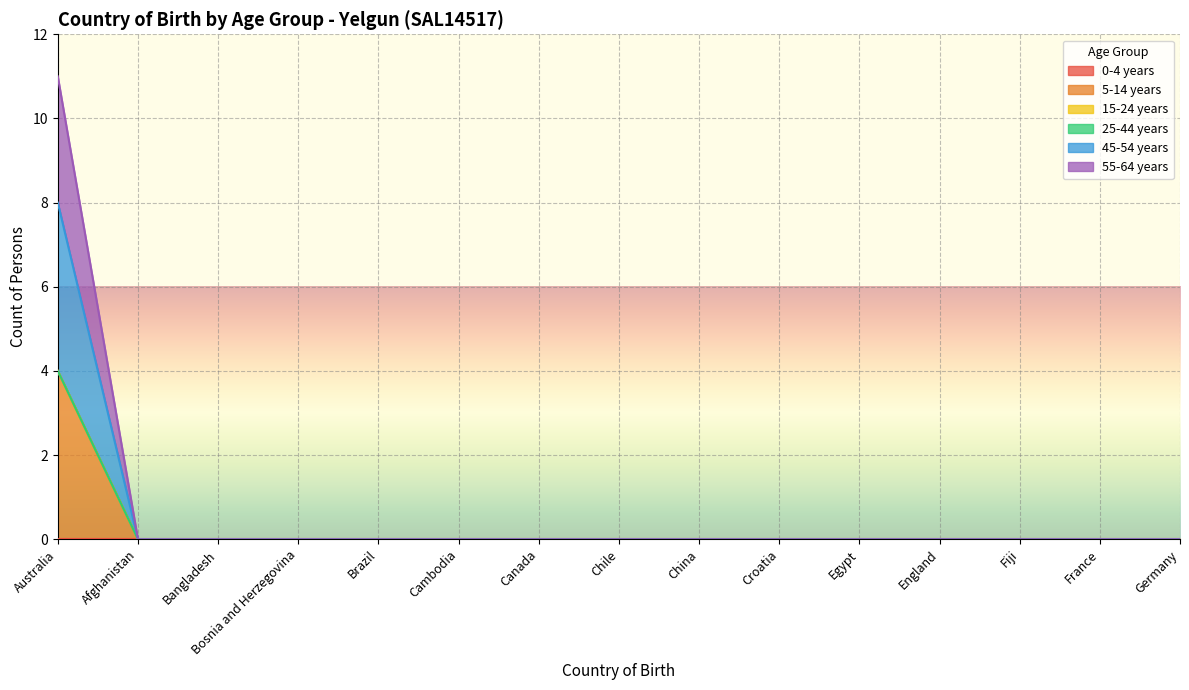

What is the label of the 8th point from the right?

Chile